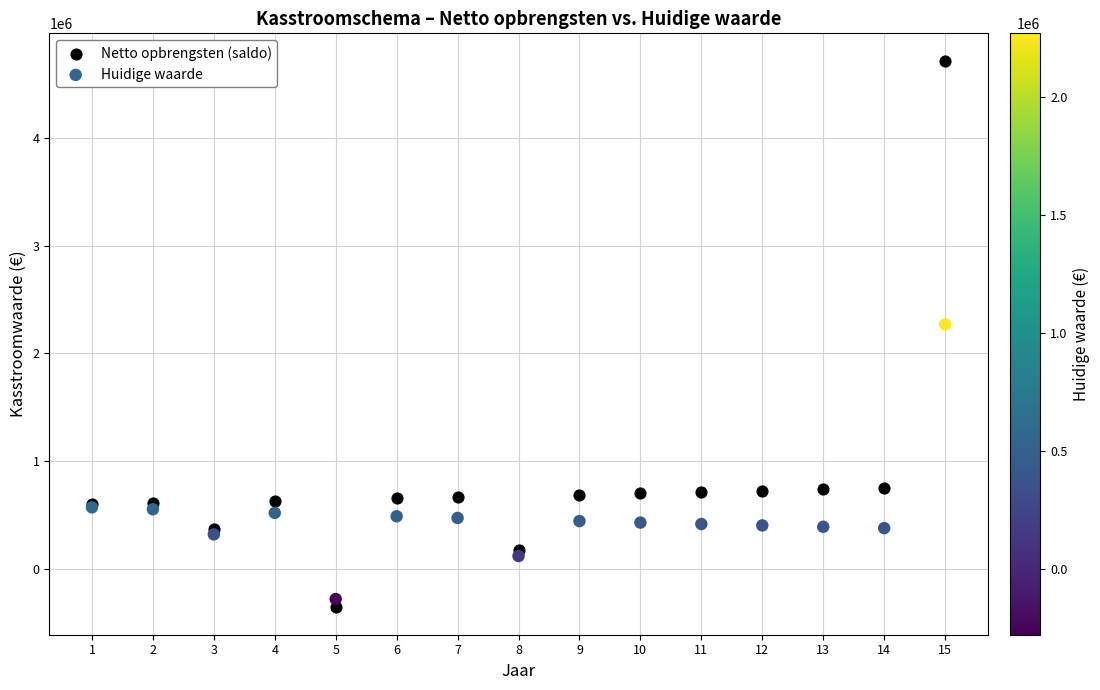

In the Netto opbrengsten (saldo) series, what Y value is closest to 2179899?

749924.9